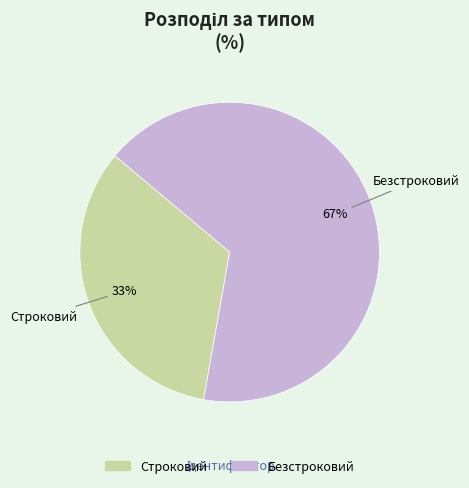

Rank the categories by value from lowest to highest.

Строковий, Безстроковий